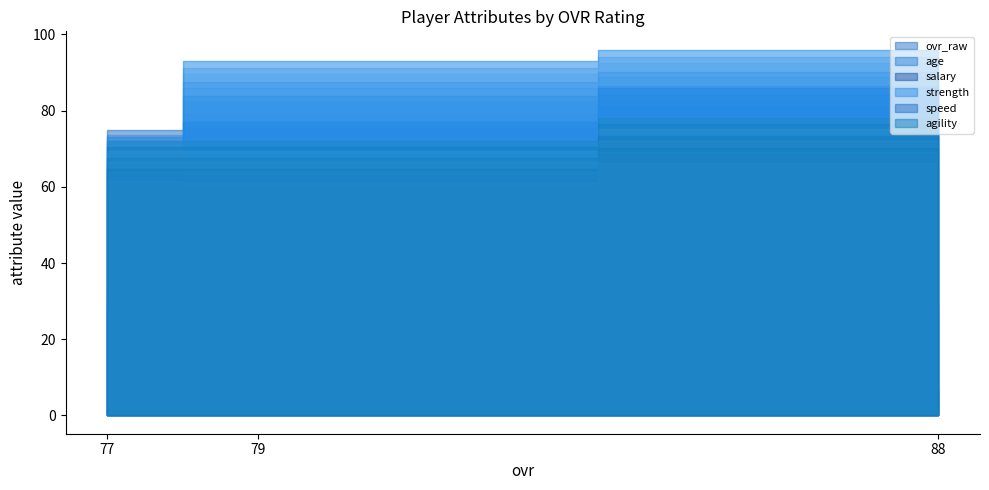

How many lines are shown in the chart?

6